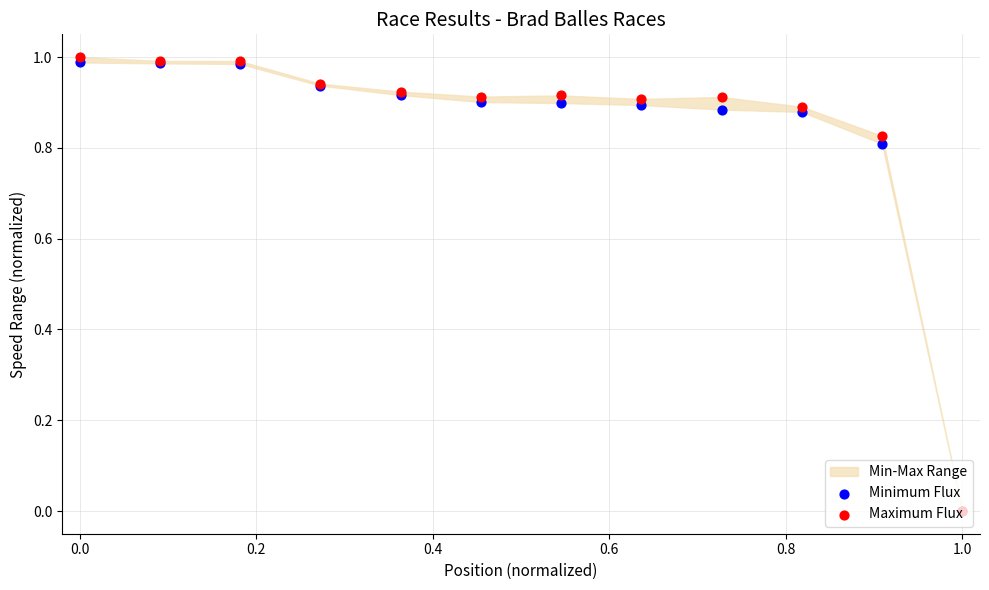

At how many categories does at least one series exceed 0?

11